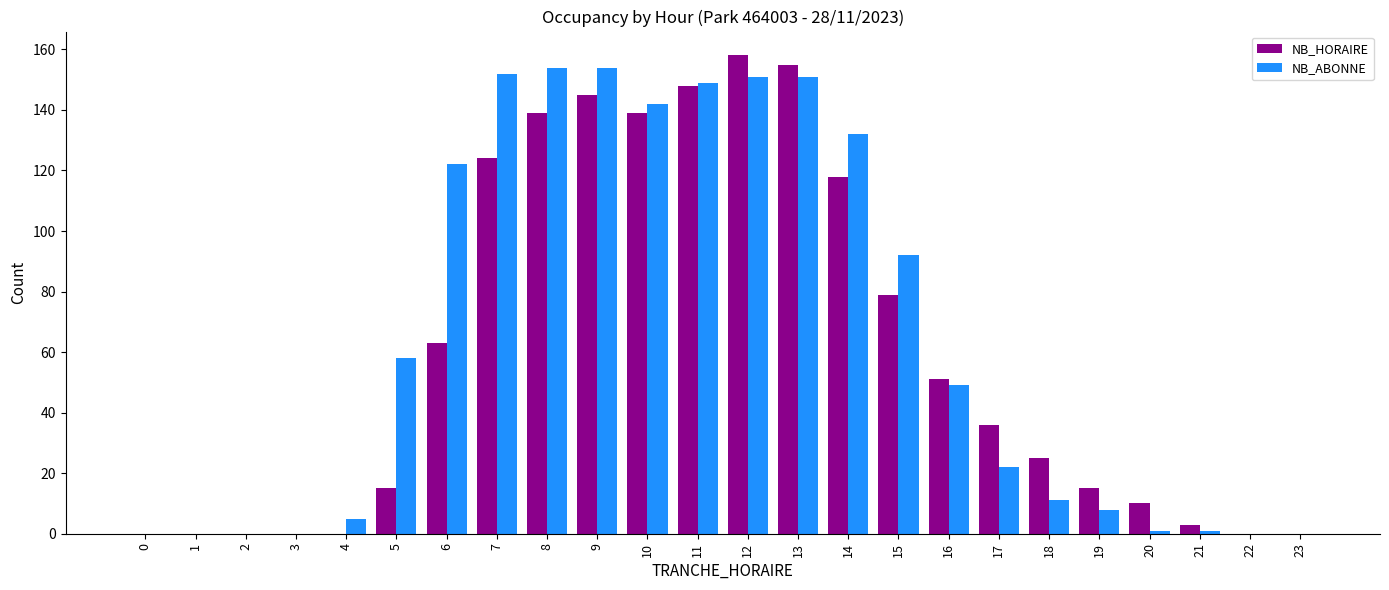

Which series changed the most between 10 and 23?

NB_ABONNE